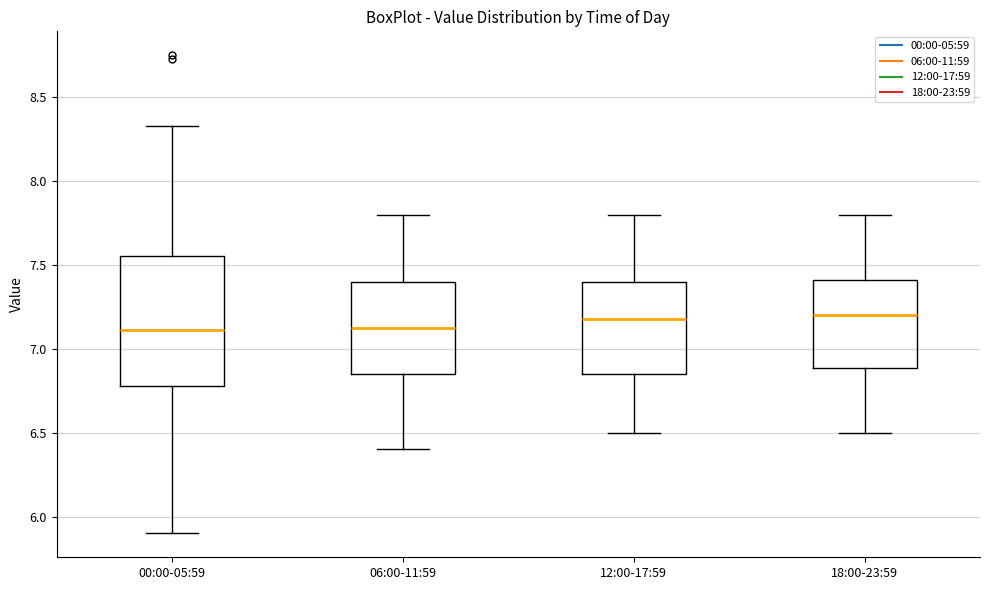

Reading left to right, read every box against the y-axis: the position of its median line, the range the box covers, and the ends of its whiskers. The values are not printed on the chart, so give them approximately, as read against the axis.

00:00-05:59: median 7.10, box 6.80 to 7.55, whiskers 5.90 to 8.35
06:00-11:59: median 7.15, box 6.85 to 7.40, whiskers 6.40 to 7.80
12:00-17:59: median 7.20, box 6.85 to 7.40, whiskers 6.50 to 7.80
18:00-23:59: median 7.20, box 6.90 to 7.40, whiskers 6.50 to 7.80